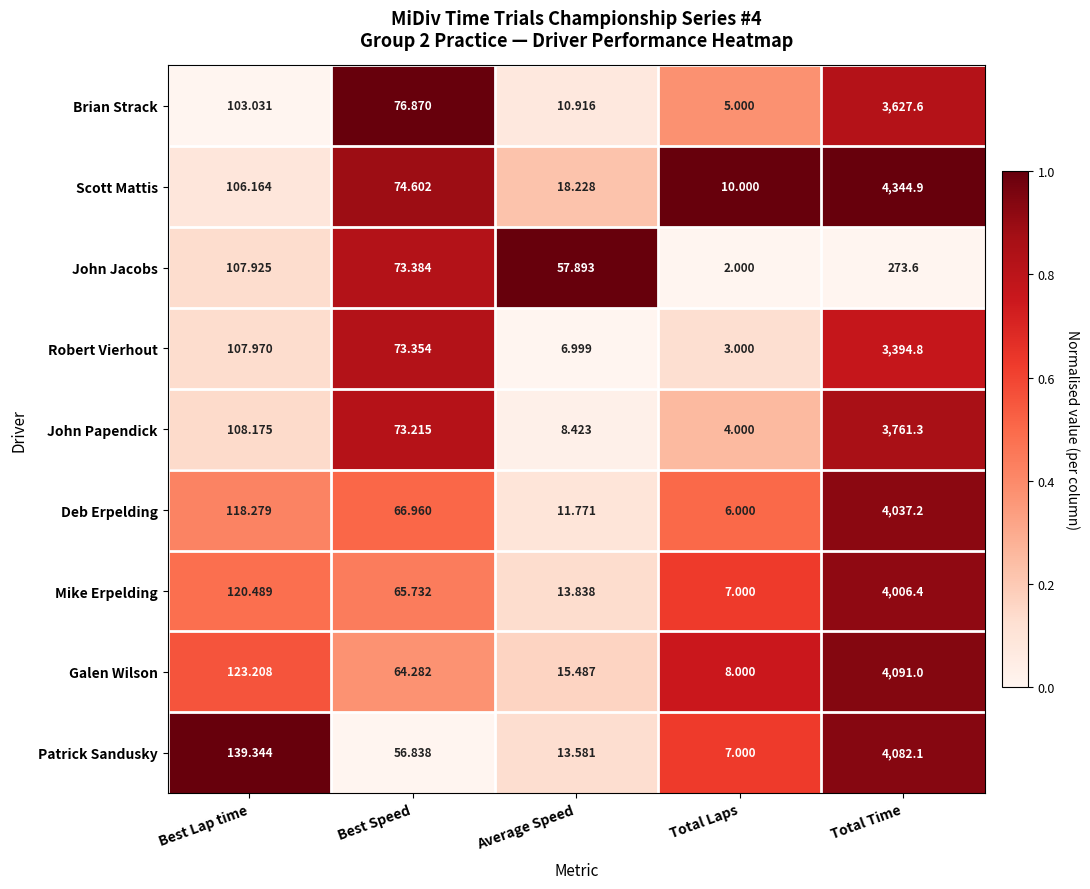

Which label corresponds to the largest value in the chart?

Total Time